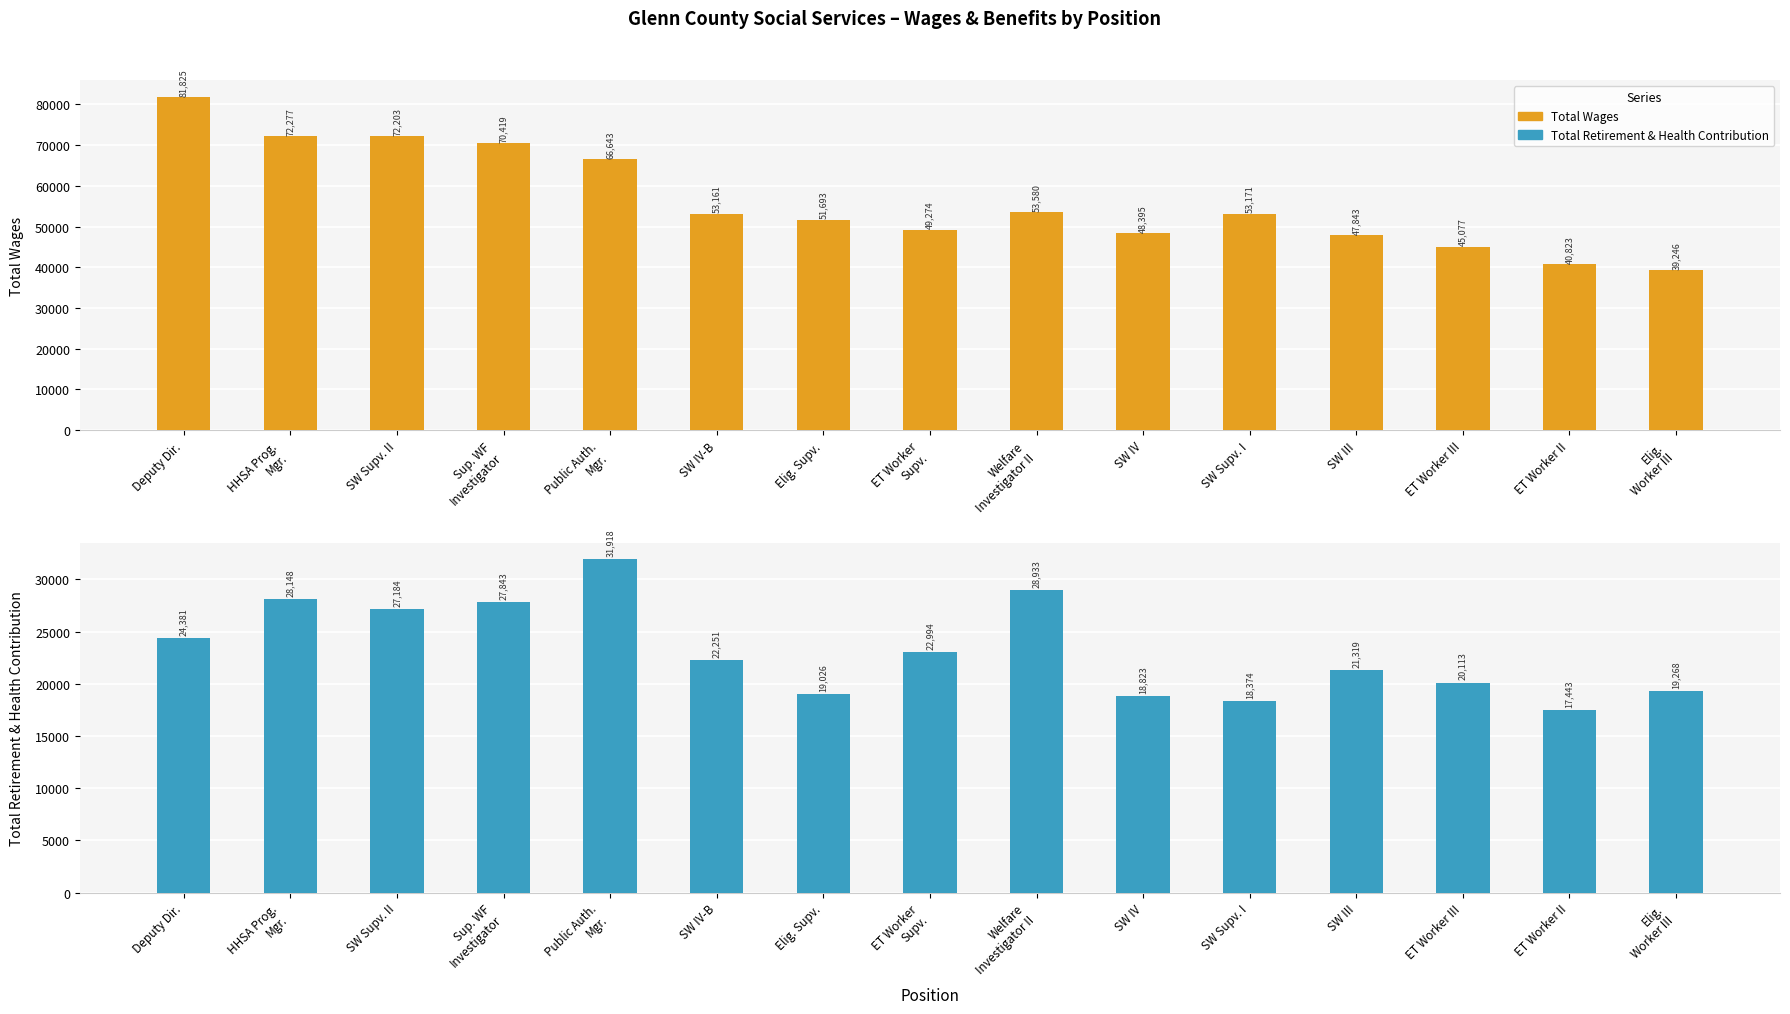

At which category does the chart reach its minimum across all series?

ET Worker II